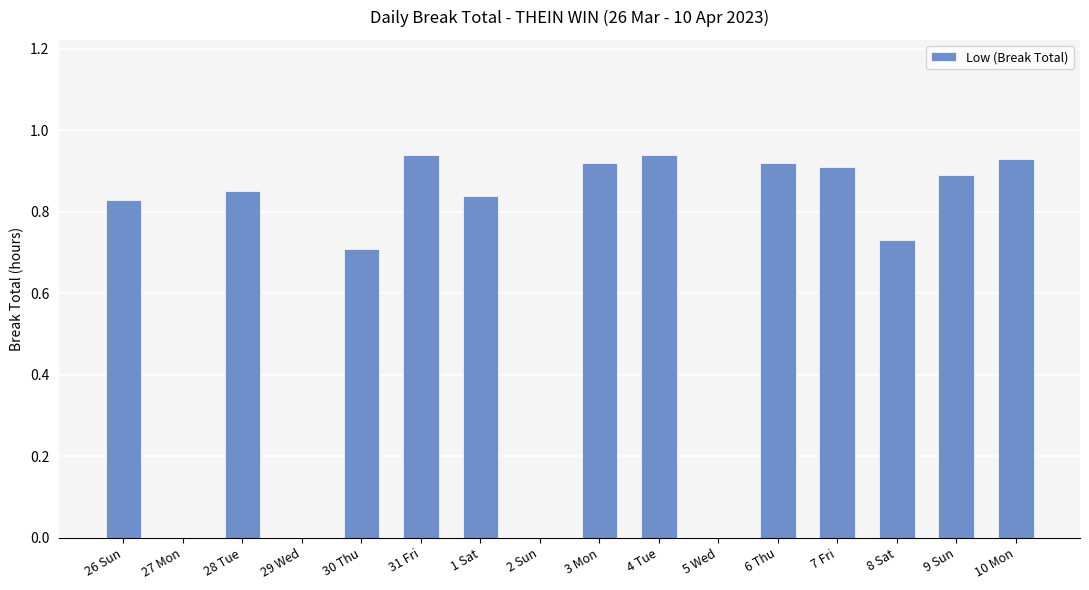

The chart shows a value of 0.0 at 29 Wed. True or false?

True